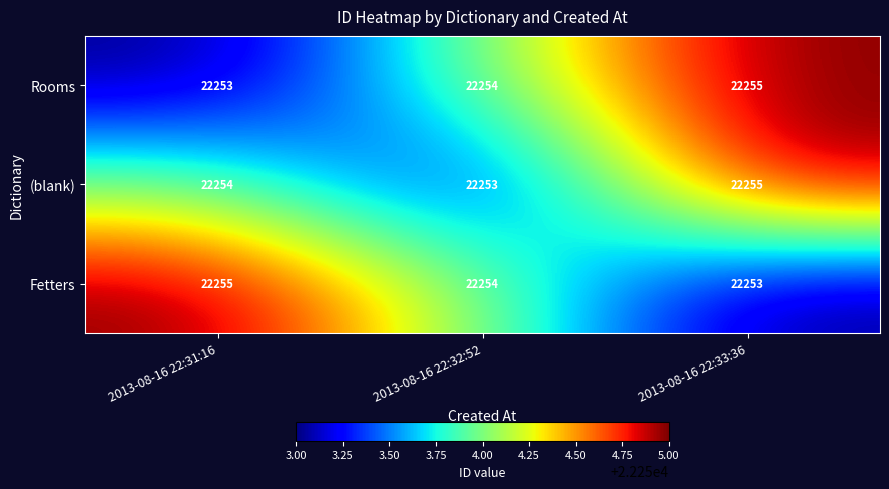

List the labels in order of Rooms value, largest first.

2013-08-16 22:33:36, 2013-08-16 22:32:52, 2013-08-16 22:31:16